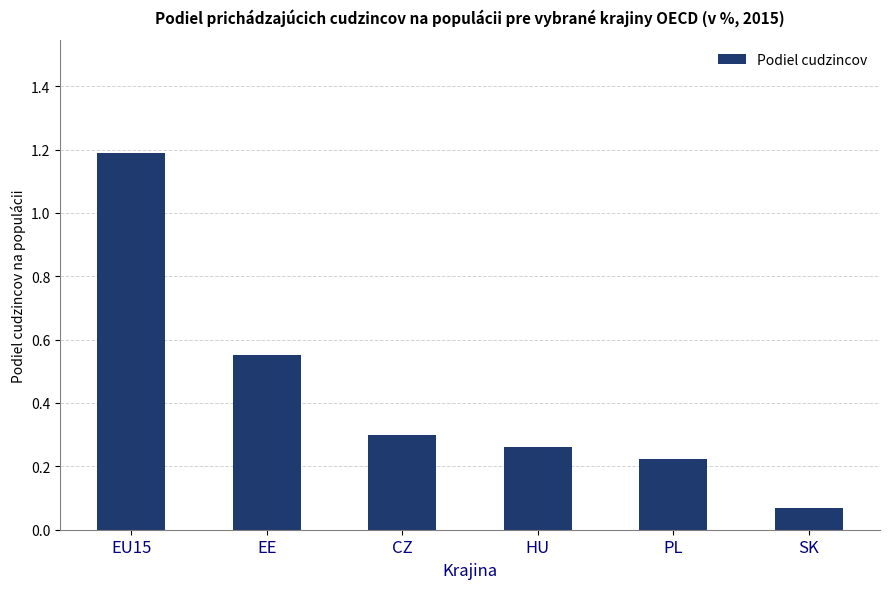

What position from the right is EE?

5